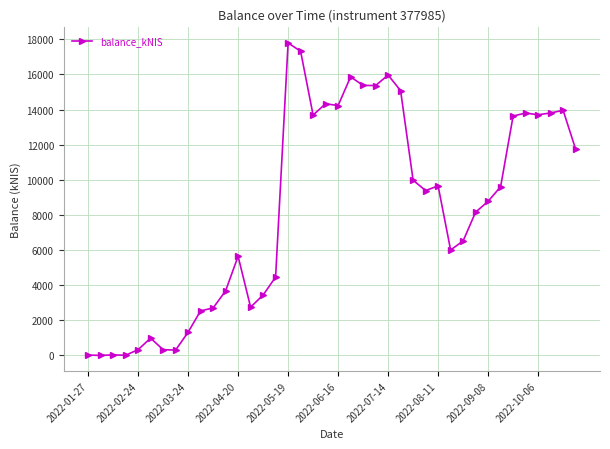

What is the maximum value shown in the chart?

17795.0